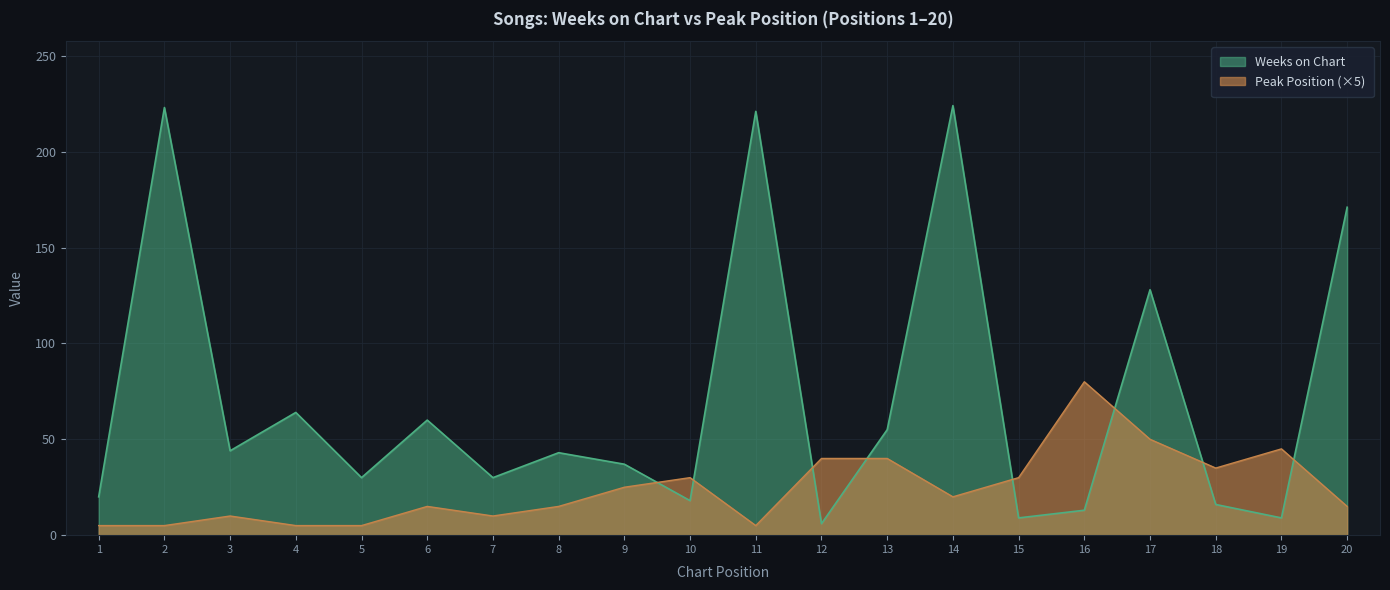

True or false: Weeks on Chart and Peak Position intersect in this chart.

True